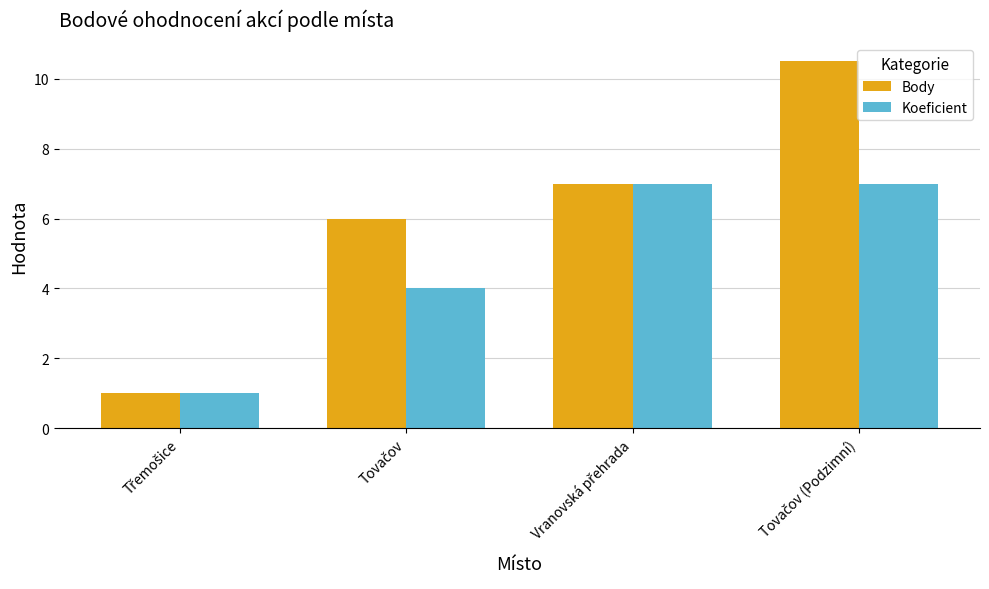

List the series in order of their overall mean, highest first.

Body, Koeficient